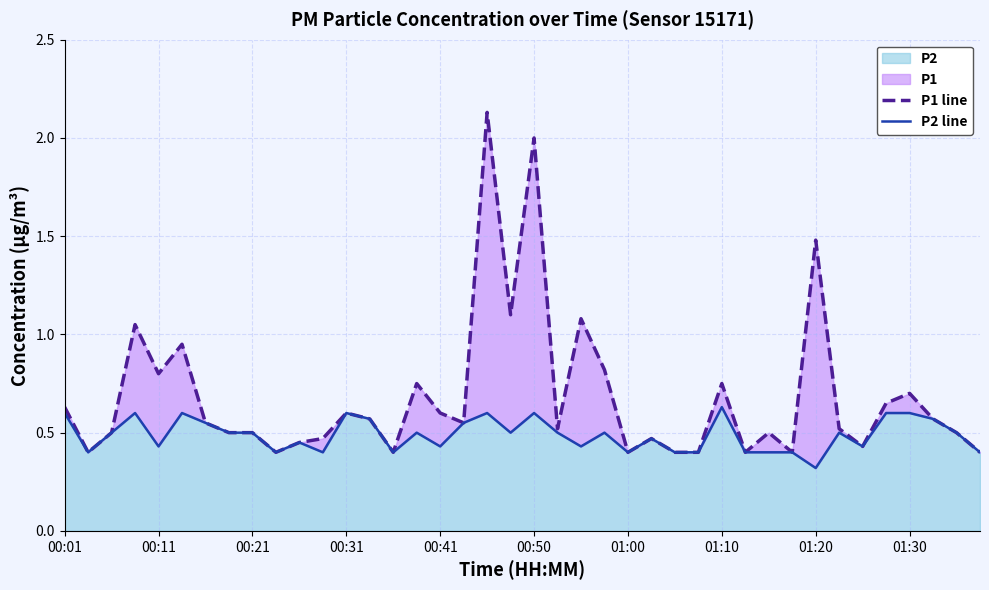

Which category has the lowest value in the P2 series?

01:20